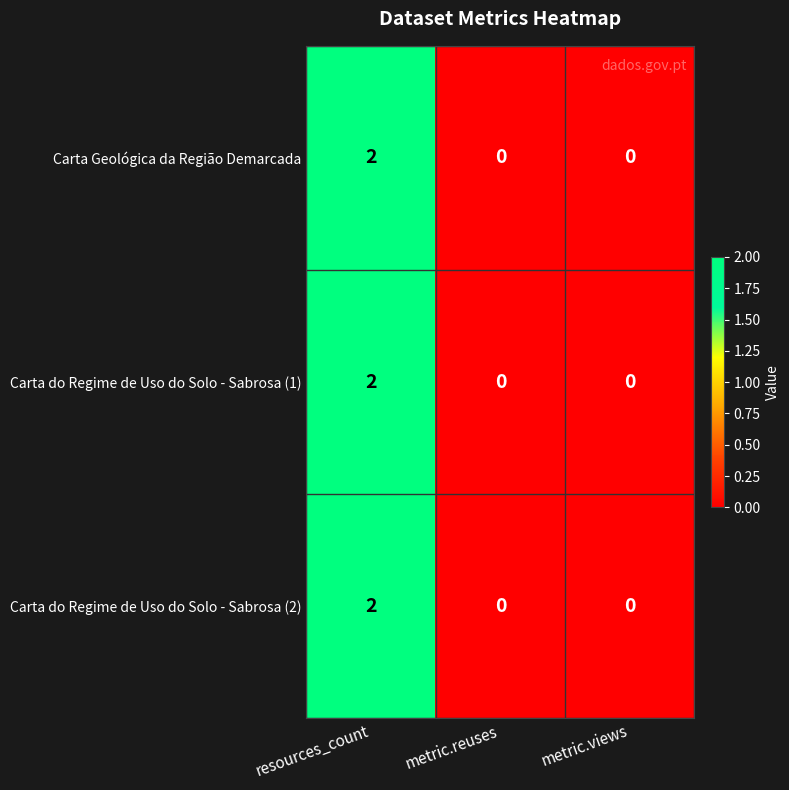

How many values in the Carta do Regime de Uso do Solo - Sabrosa (2) series exceed 0?

1